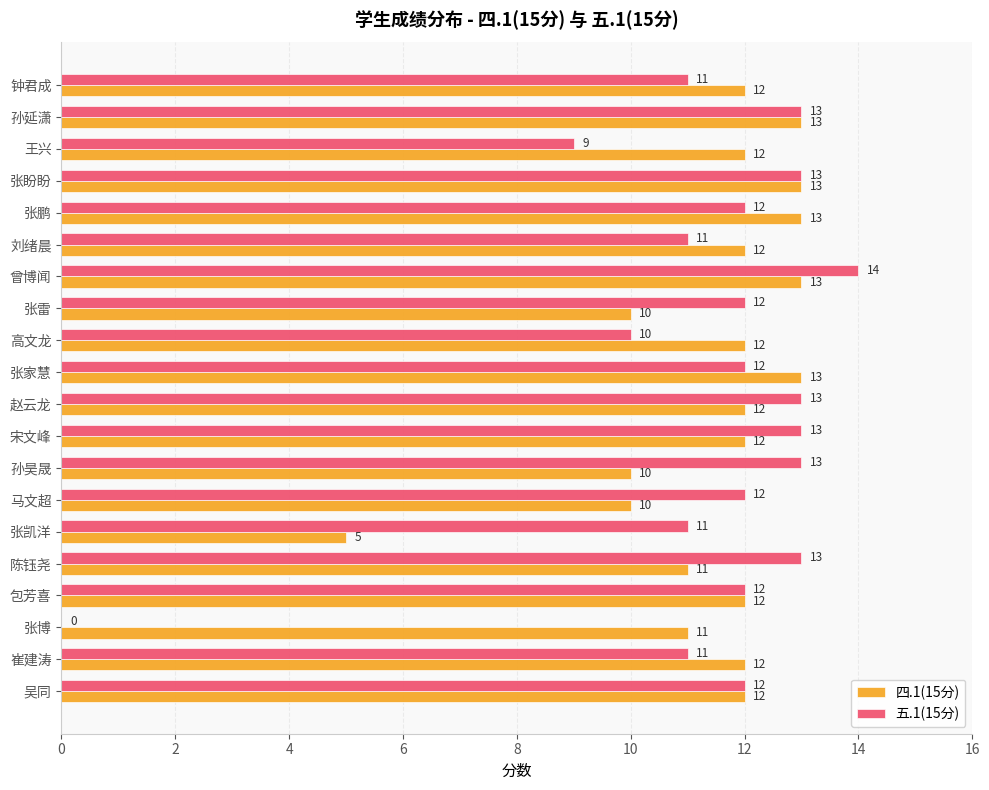

What is the sum of all 四.1(15分) values?

230